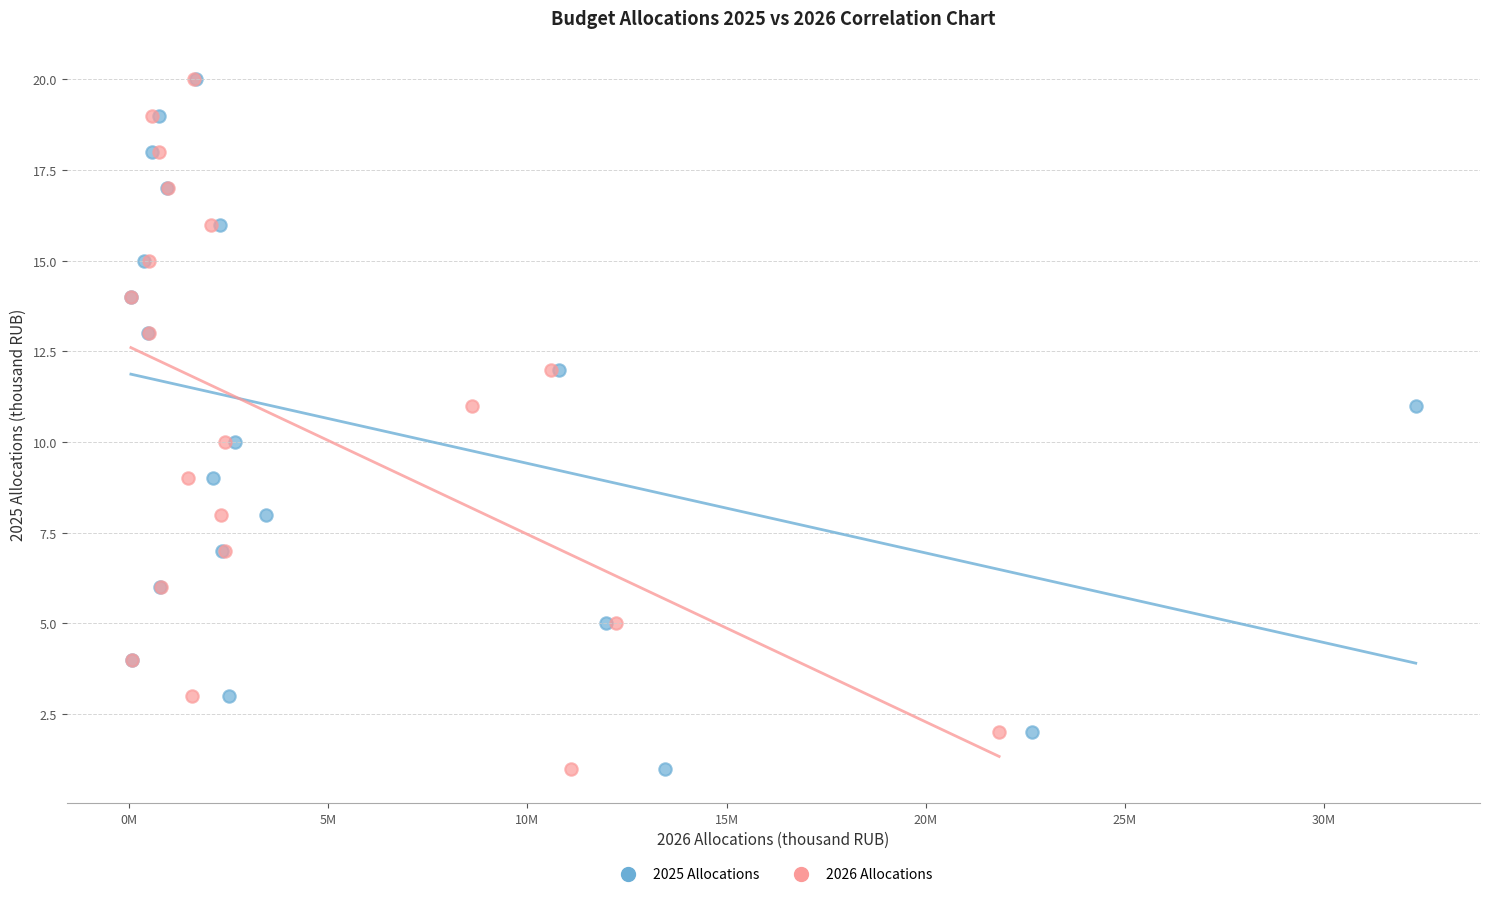

What are all the series names shown in the legend?

2025 Allocations, 2026 Allocations